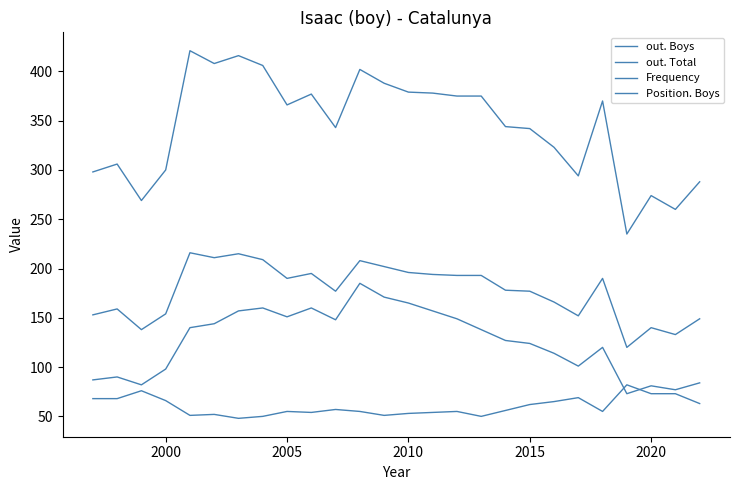

Does the chart have visible grid lines?

No